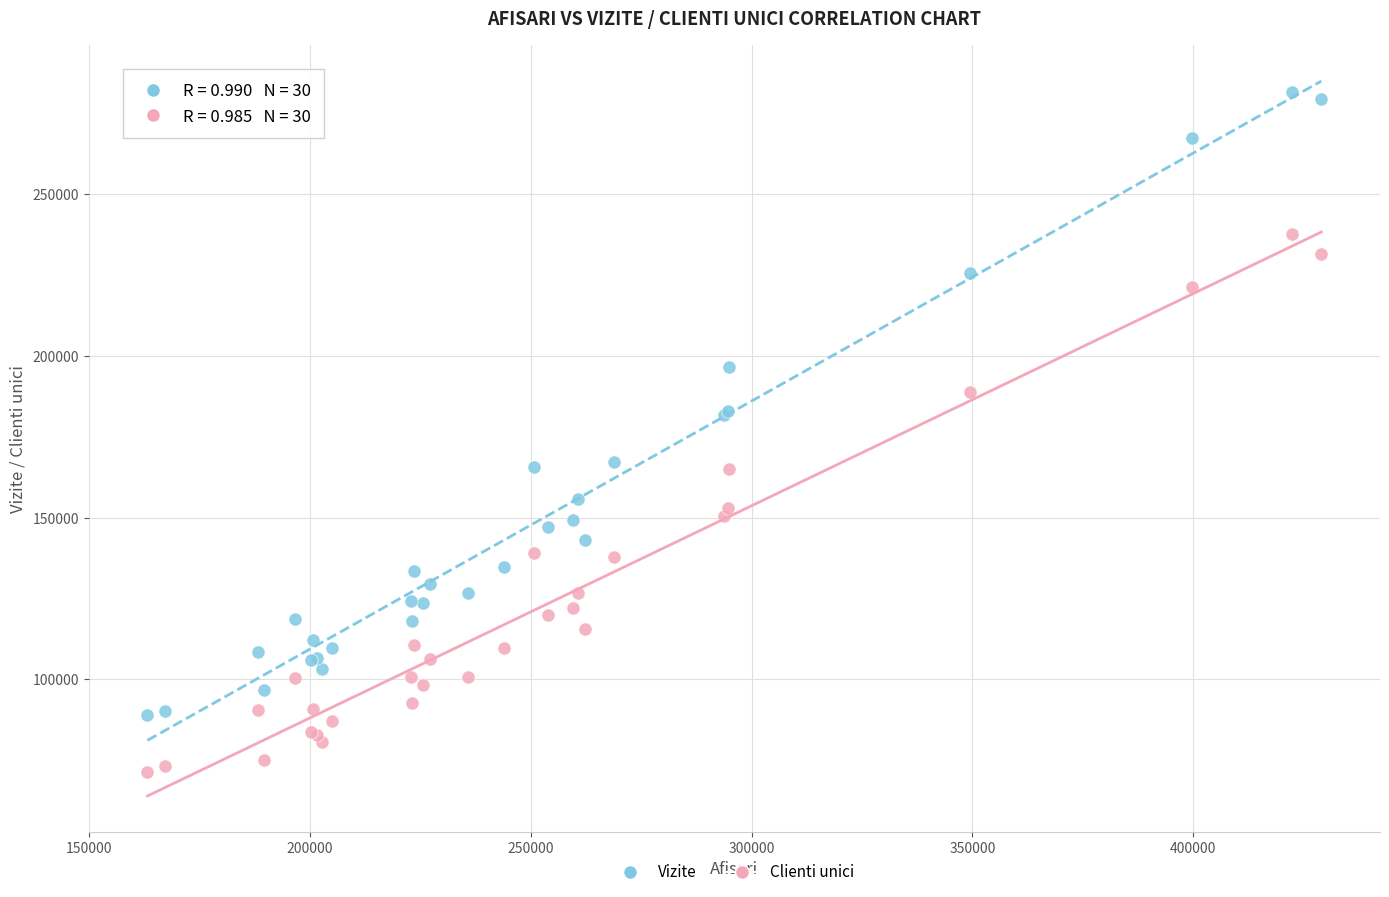

Which series contains the highest Y value?

Vizite